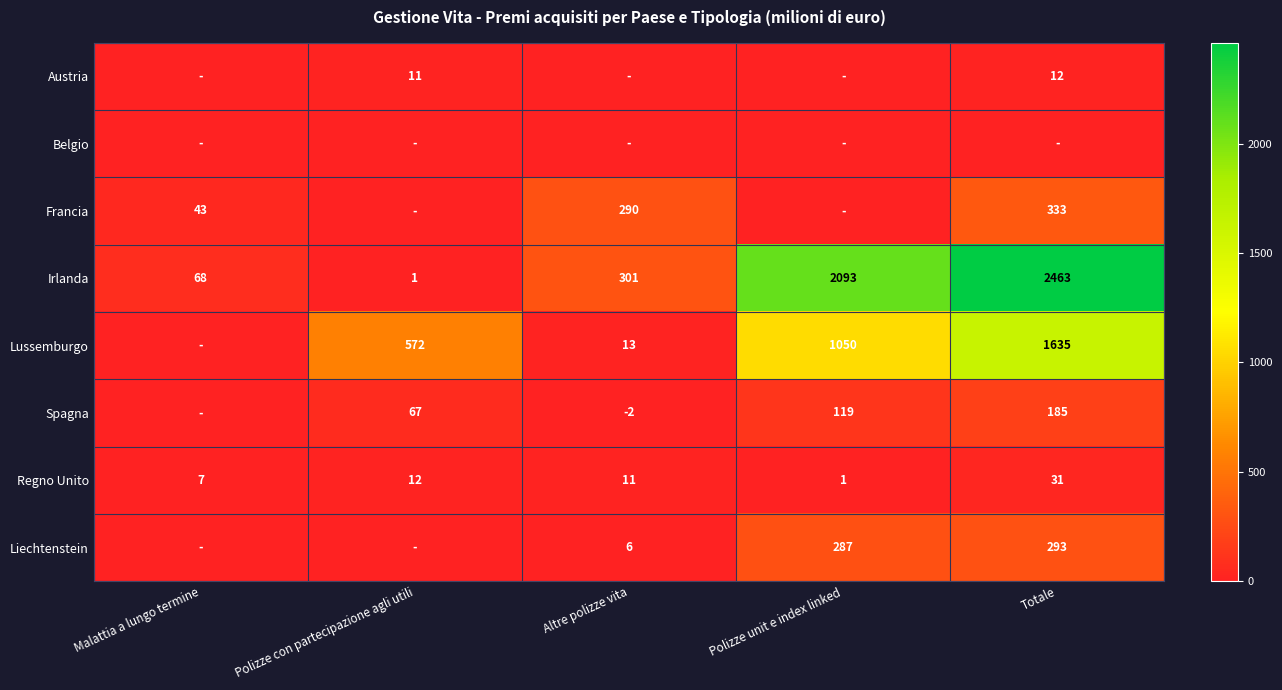

How many series are shown in this chart?

8